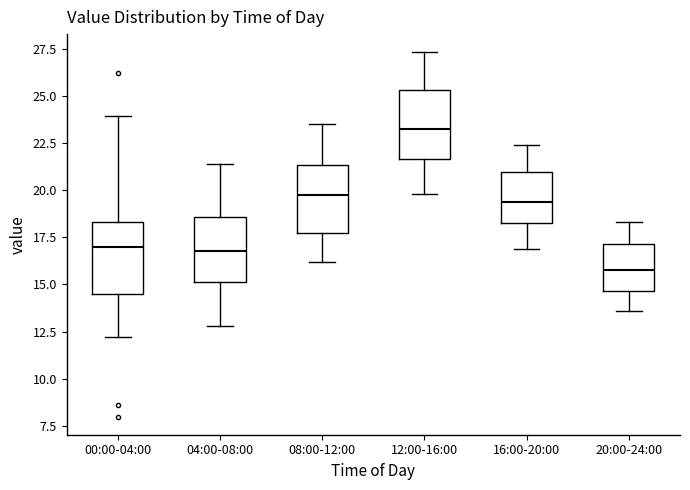

Reading left to right, transcribe this box plot: for each box, give where its median line is, the range the box spans, and where its two whiskers end, as read against the y-axis. The values are not printed on the chart, so give them approximately, as read against the axis.

00:00-04:00: median 17.0, box 14.5 to 18.5, whiskers 12.0 to 24.0
04:00-08:00: median 17.0, box 15.0 to 18.5, whiskers 13.0 to 21.5
08:00-12:00: median 20.0, box 18.0 to 21.5, whiskers 16.0 to 23.5
12:00-16:00: median 23.5, box 21.5 to 25.5, whiskers 20.0 to 27.5
16:00-20:00: median 19.5, box 18.5 to 21.0, whiskers 17.0 to 22.5
20:00-24:00: median 16.0, box 14.5 to 17.0, whiskers 13.5 to 18.5